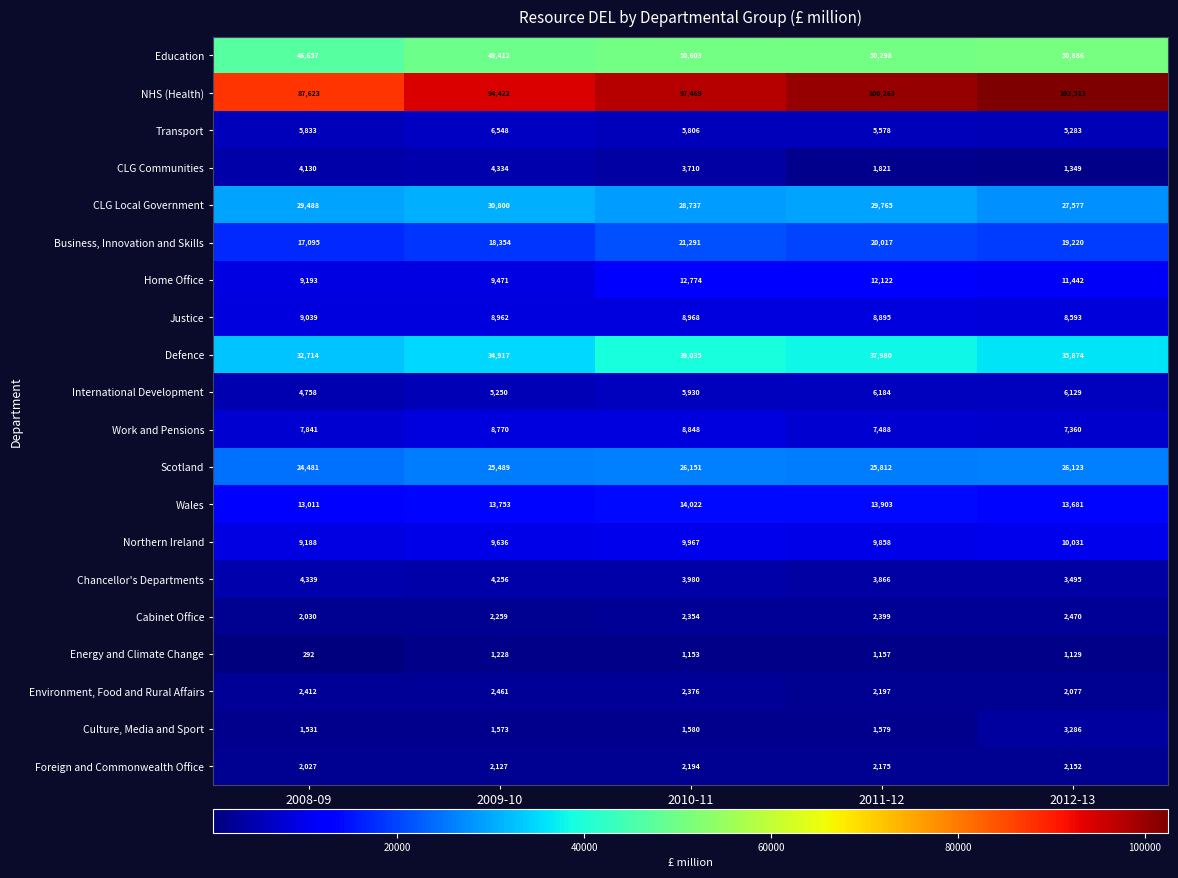

Which category has the highest value across all series?

2012-13